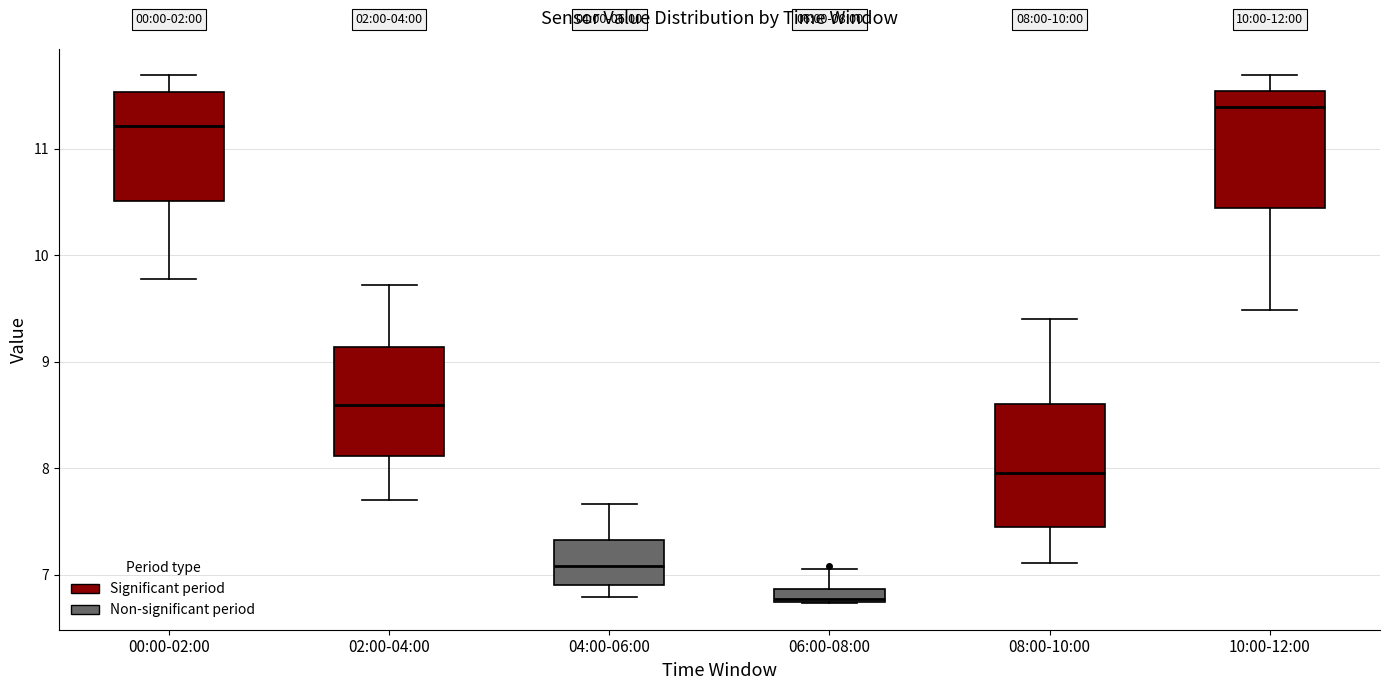

Which box has the highest median line?

10:00-12:00